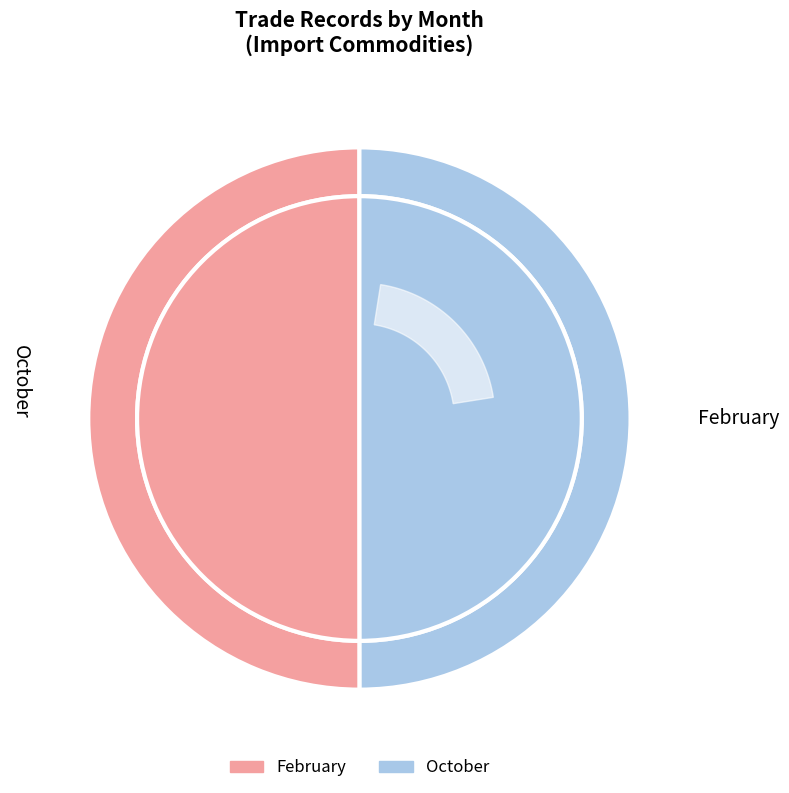

To the nearest percent, what percentage of the pie is October?

50%